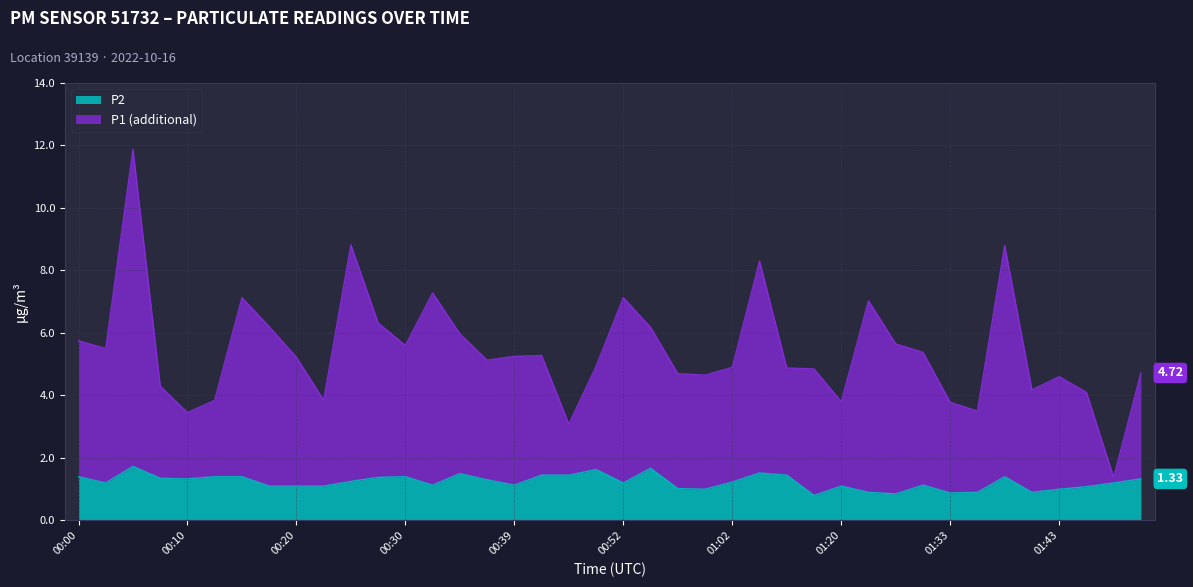

The P2 series shows 1.5 at 01:20. True or false?

False